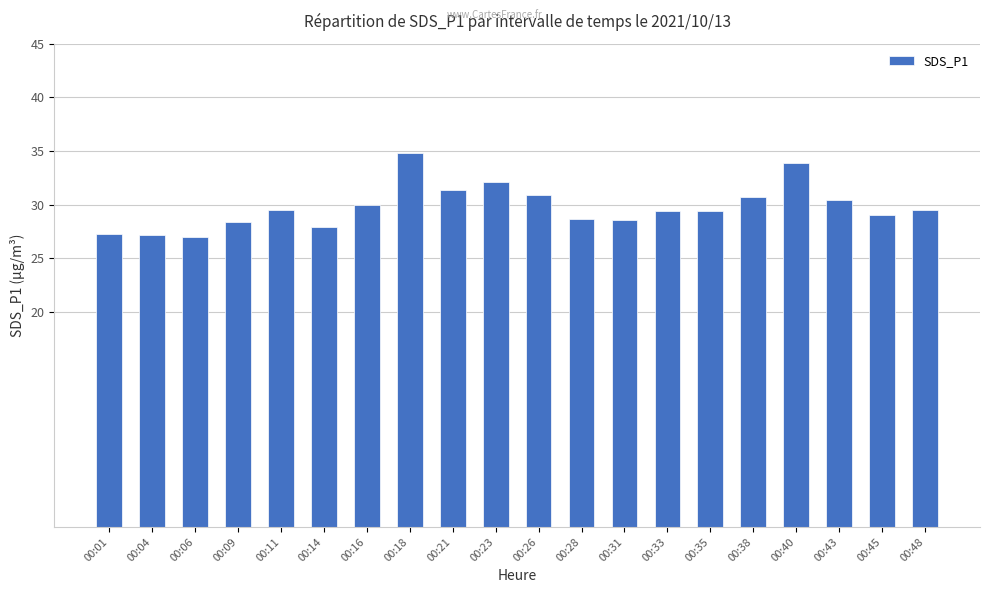

What is the sum of the values at 00:40 and 00:16?

63.9